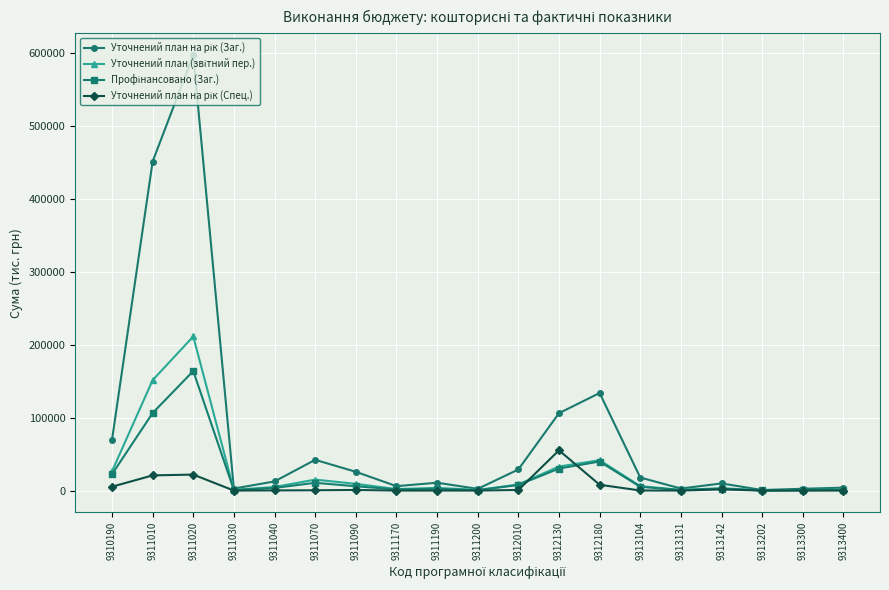

Which label corresponds to the largest value in the chart?

9311020